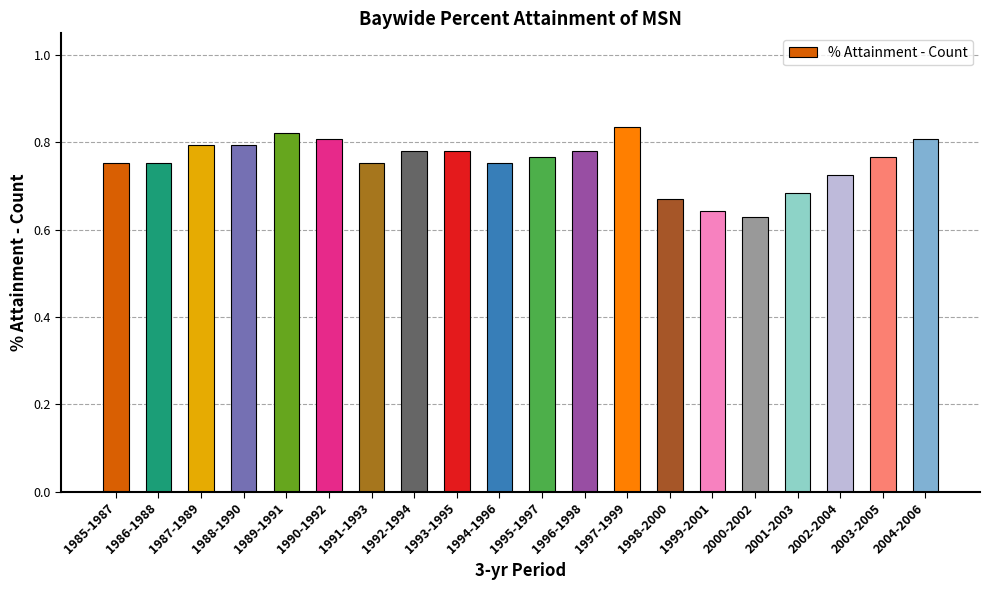

What is the label of the 9th bar from the right?

1996-1998